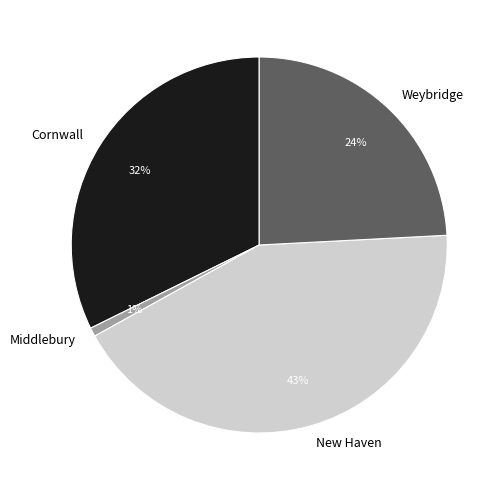

What percentage is the New Haven slice, to the nearest percent?

43%